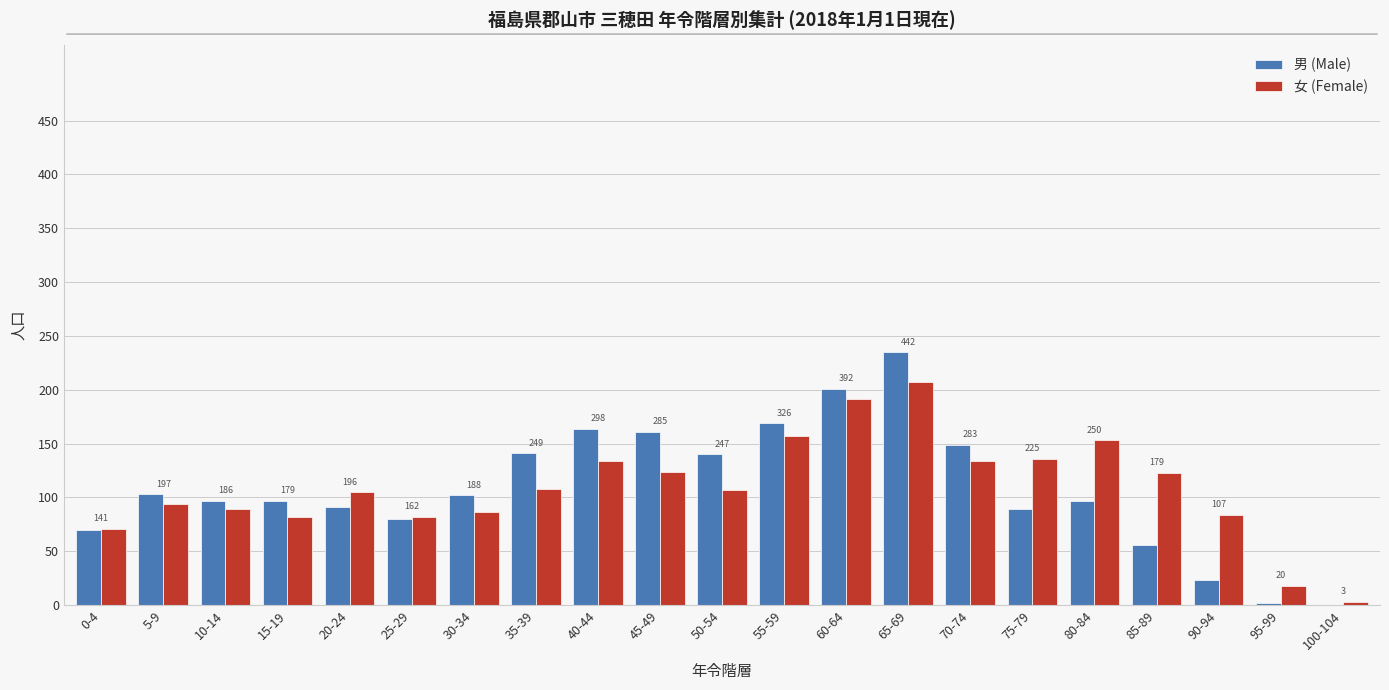

Rank the series by their maximum value, from highest to lowest.

男 (Male), 女 (Female)